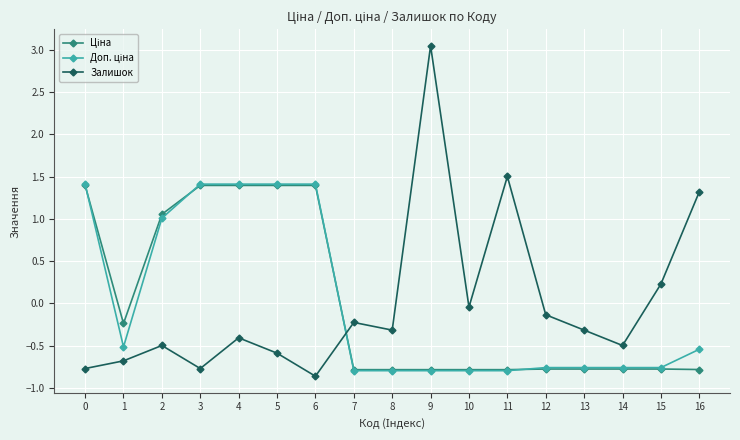

What is the spread (max minus min) of values at 11?

2.3